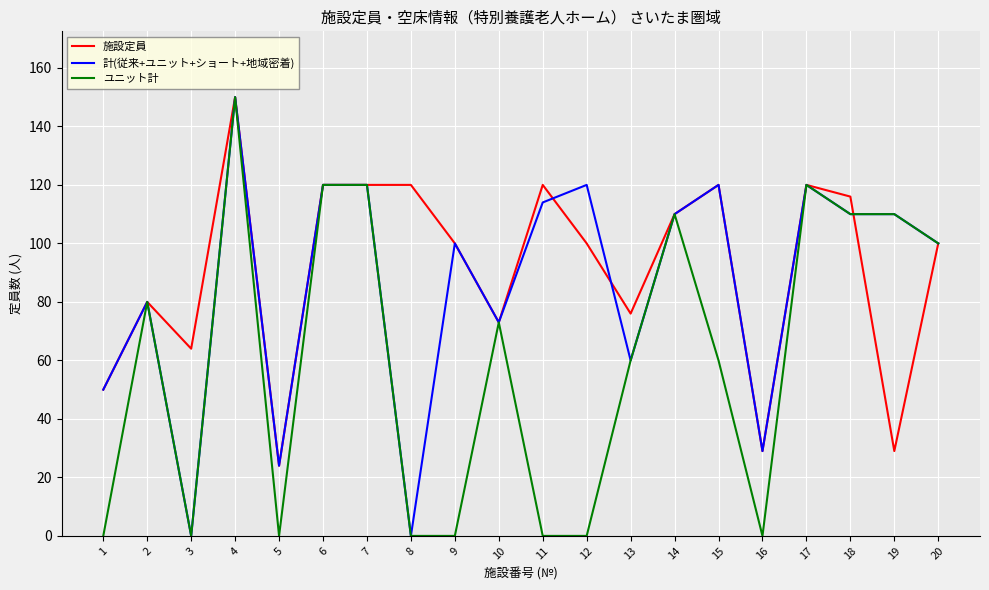

Is it true that 施設定員 equals 80 at 2?

True